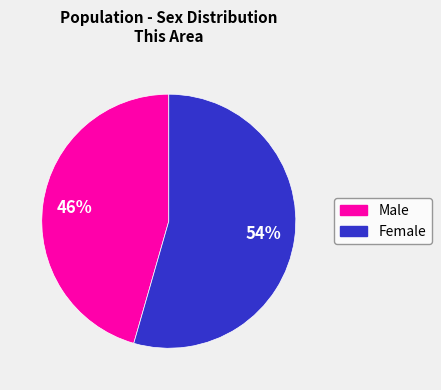

Do Female and Male together represent more than half of the pie?

Yes